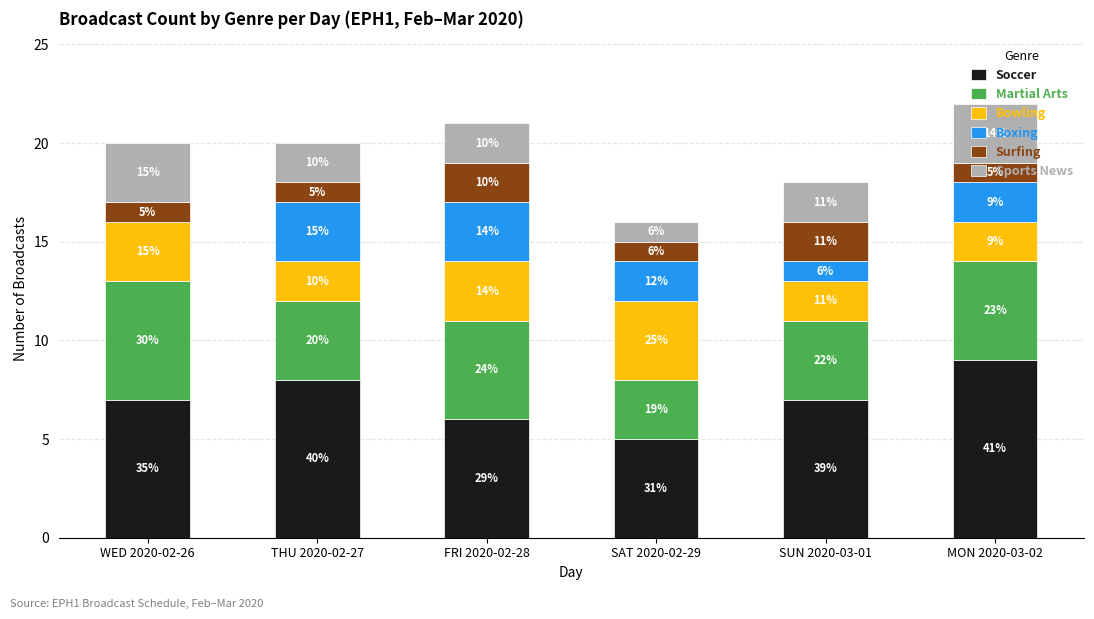

What position from the right is THU 2020-02-27?

5